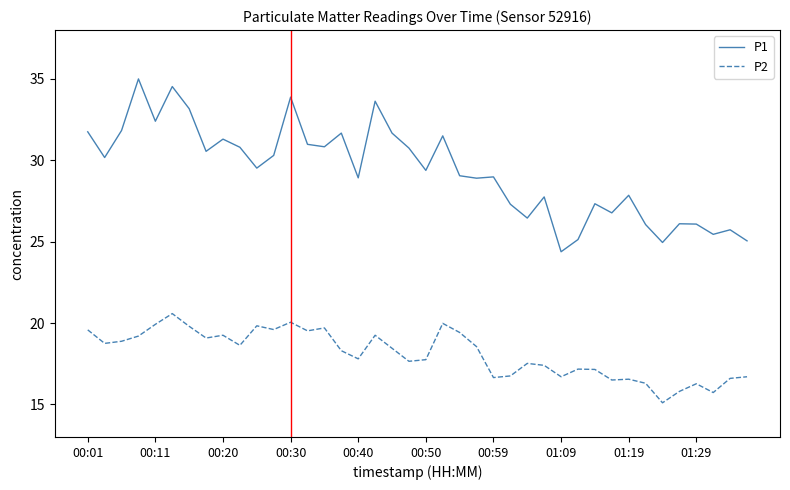

Which series has the widest spread of values?

P1